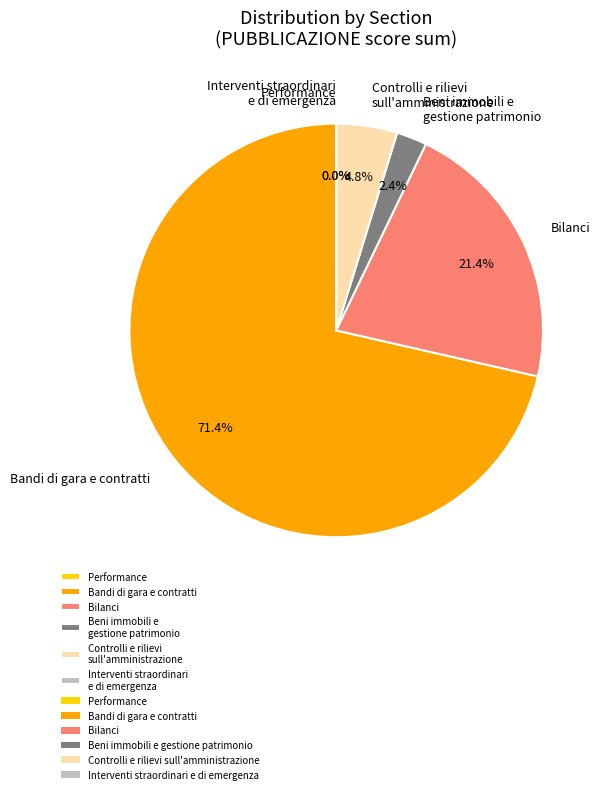

Rank the categories by value from highest to lowest.

Bandi di gara e contratti, Bilanci, Controlli e rilievi sull amministrazione, Beni immobili e gestione patrimonio, Performance, Interventi straordinari e di emergenza